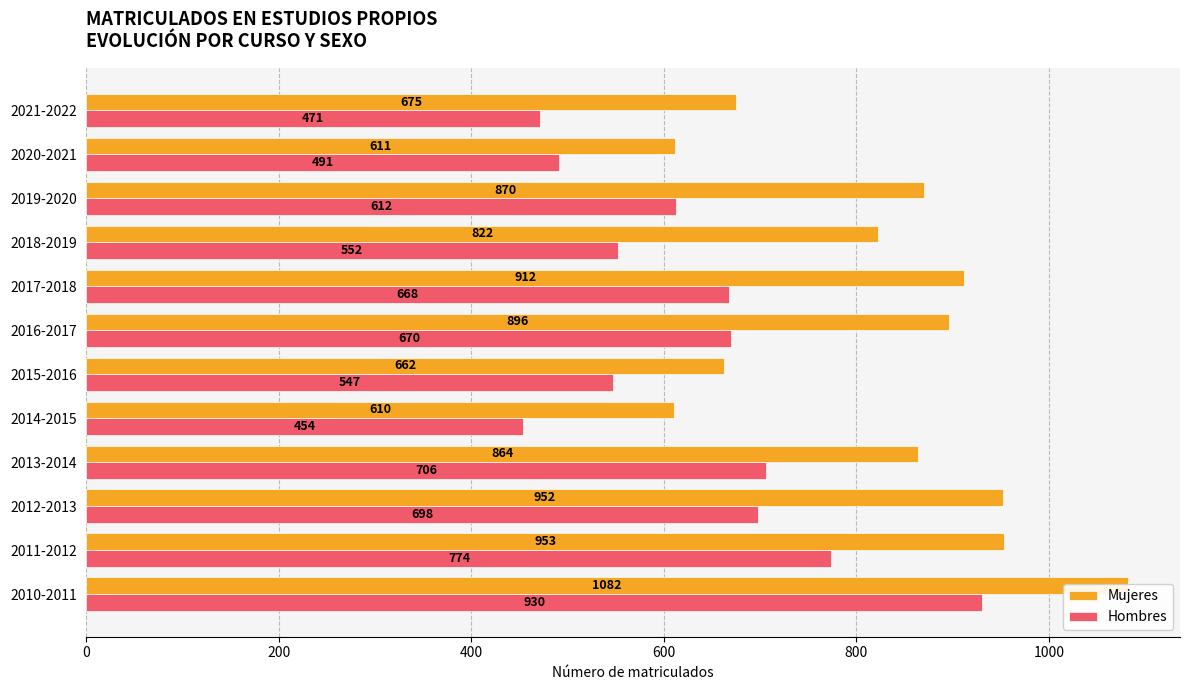

What are all the series names shown in the legend?

Mujeres, Hombres